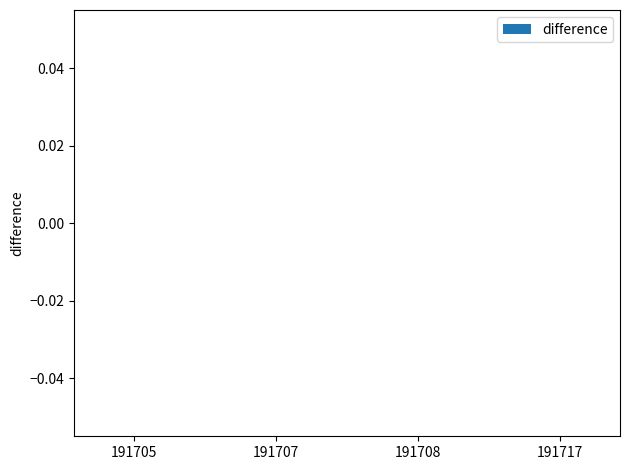

At which category is the sum across all series the highest?

191707